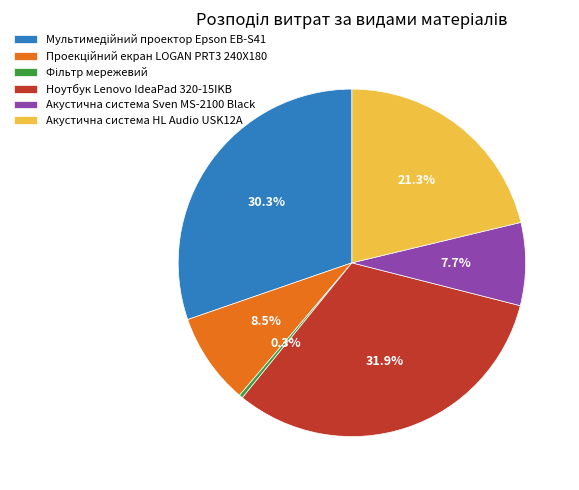

Which category has the biggest portion of the pie?

Ноутбук Lenovo IdeaPad 320-15IKB